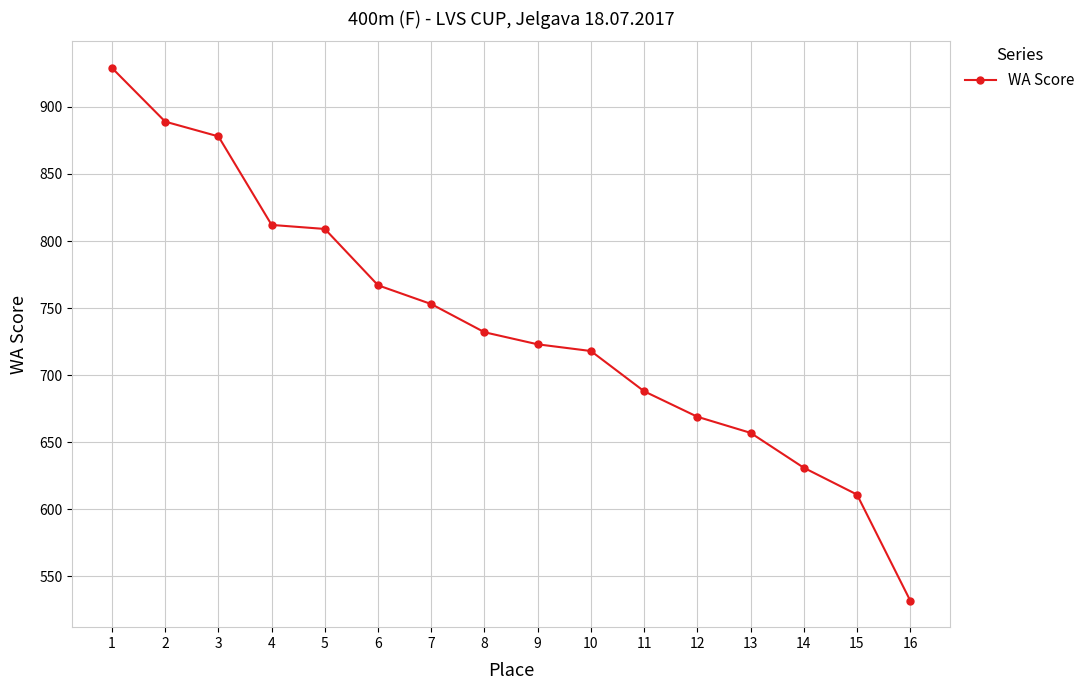

Reading left to right, transcribe all the data shown in this chart.

1=929	2=889	3=878	4=812	5=809	6=767	7=753	8=732	9=723	10=718	11=688	12=669	13=657	14=631	15=611	16=532